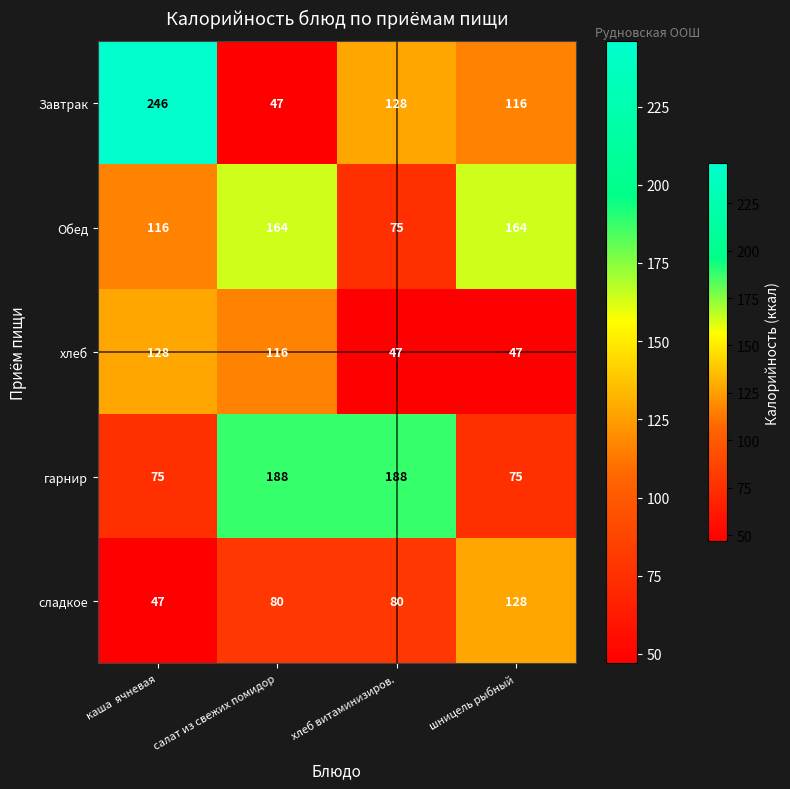

Where is Завтрак nearest to the value 146?

хлеб витаминизиров.